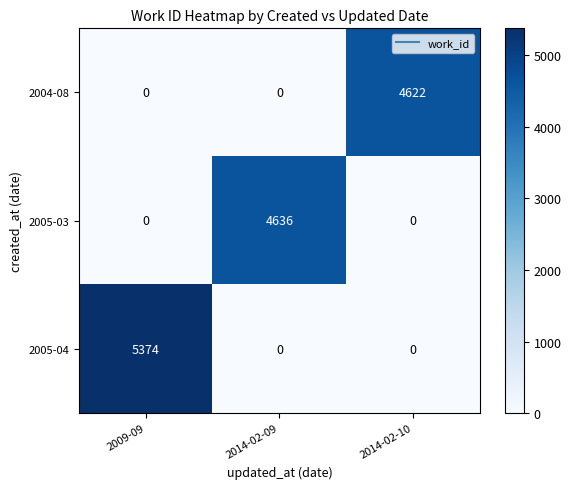

Which series has the largest total across all categories?

2005-04